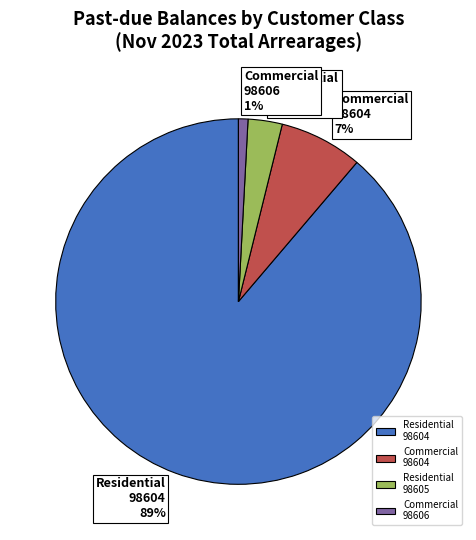

To the nearest percent, what is the difference between the largest and smallest slice percentages?

88%